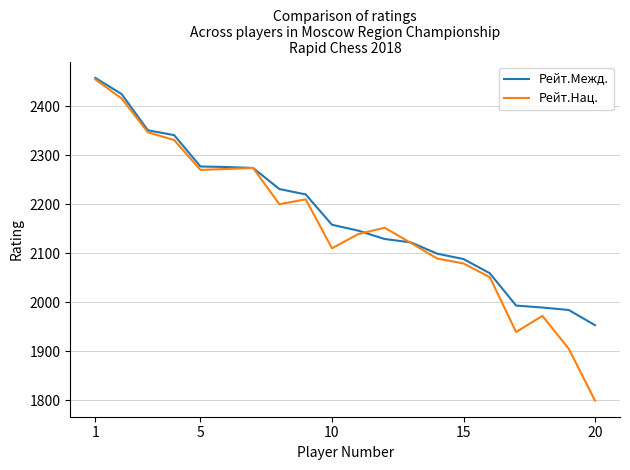

What is the smallest value displayed?

1799